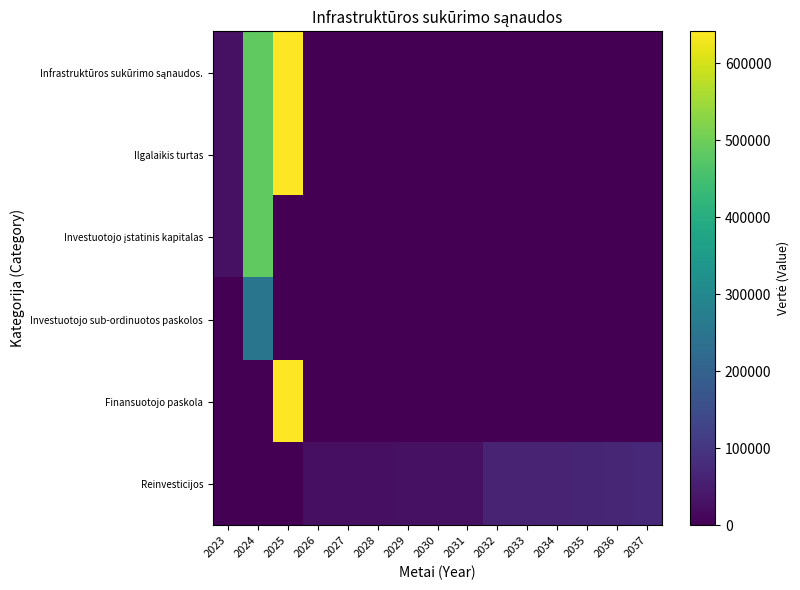

At how many categories does at least one series exceed 207024?

2